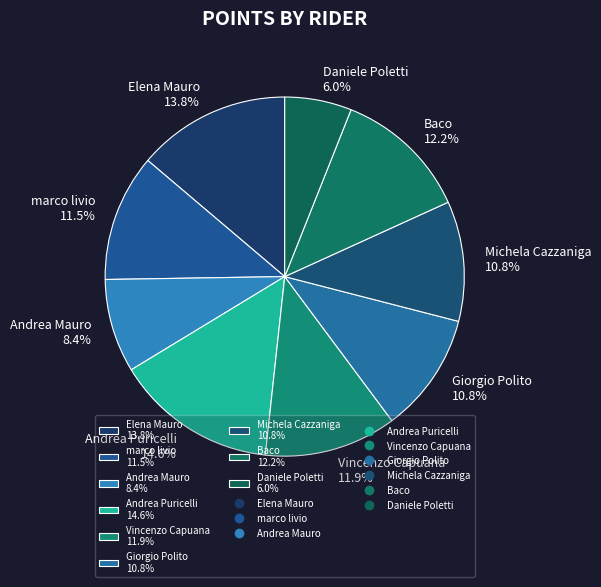

Which category has the smallest portion of the pie?

Daniele Poletti